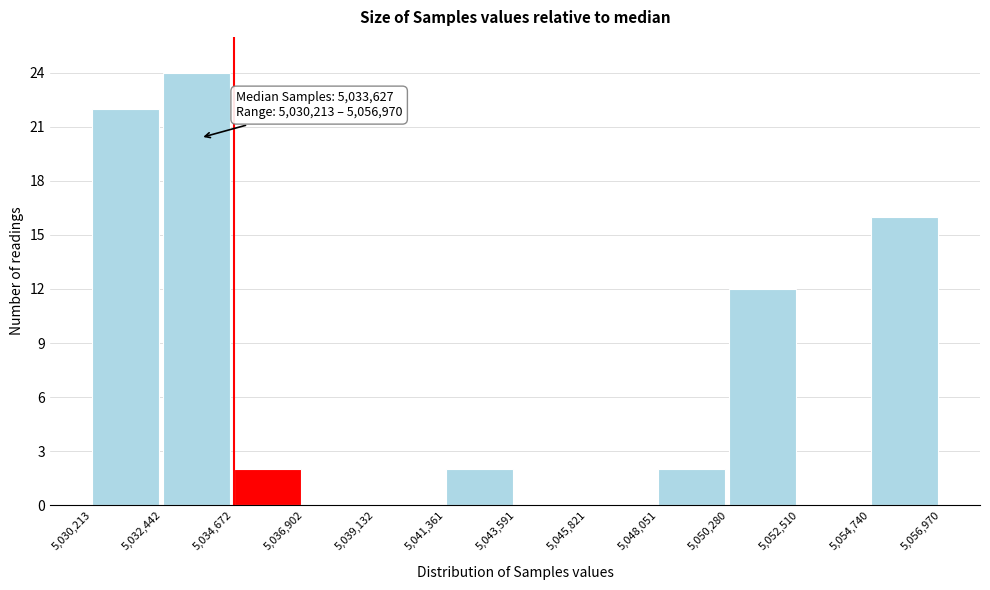

Over which range of the x-axis is the bar tallest?

5,032,442 to 5,034,672